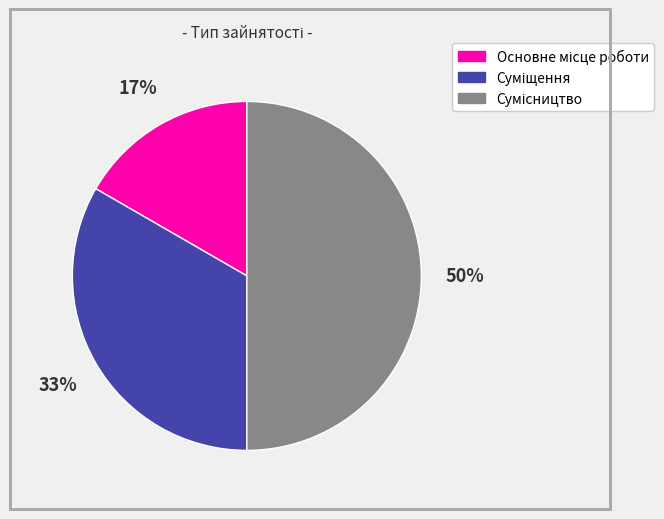

To the nearest percent, what is the average slice percentage?

33%